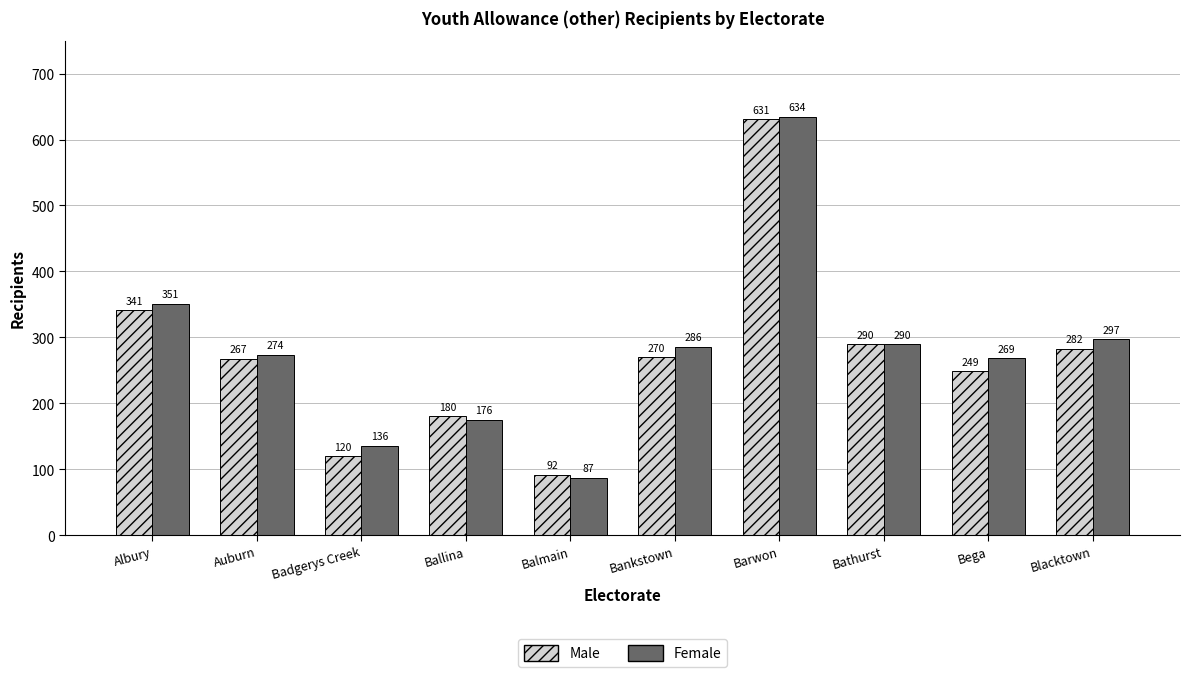

Which series changed the most between Albury and Blacktown?

Male